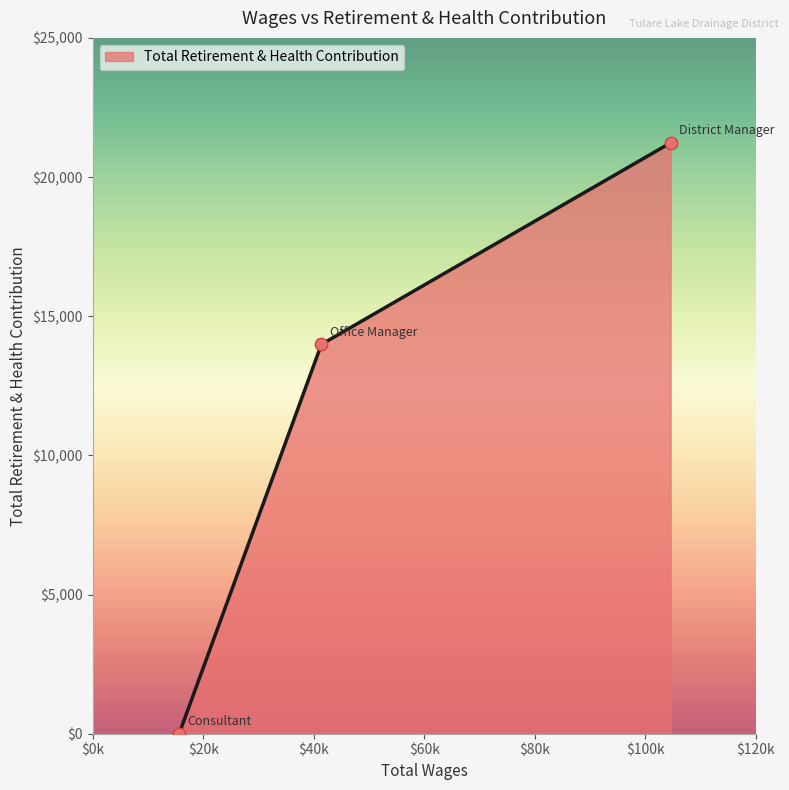

What is the greatest value displayed?

21230